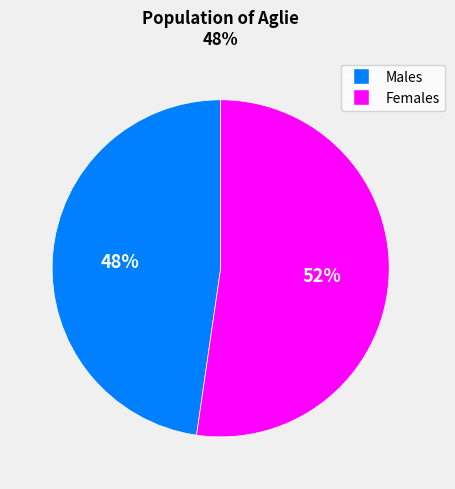

Does any single category account for the majority?

Yes